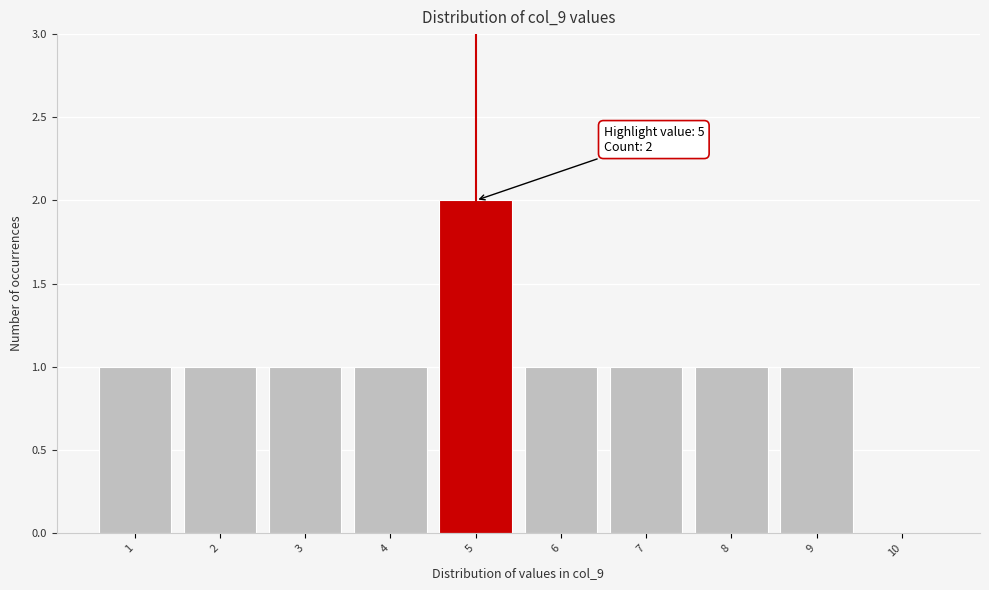

Which range on the x-axis has the tallest bar?

4.5 to 5.5